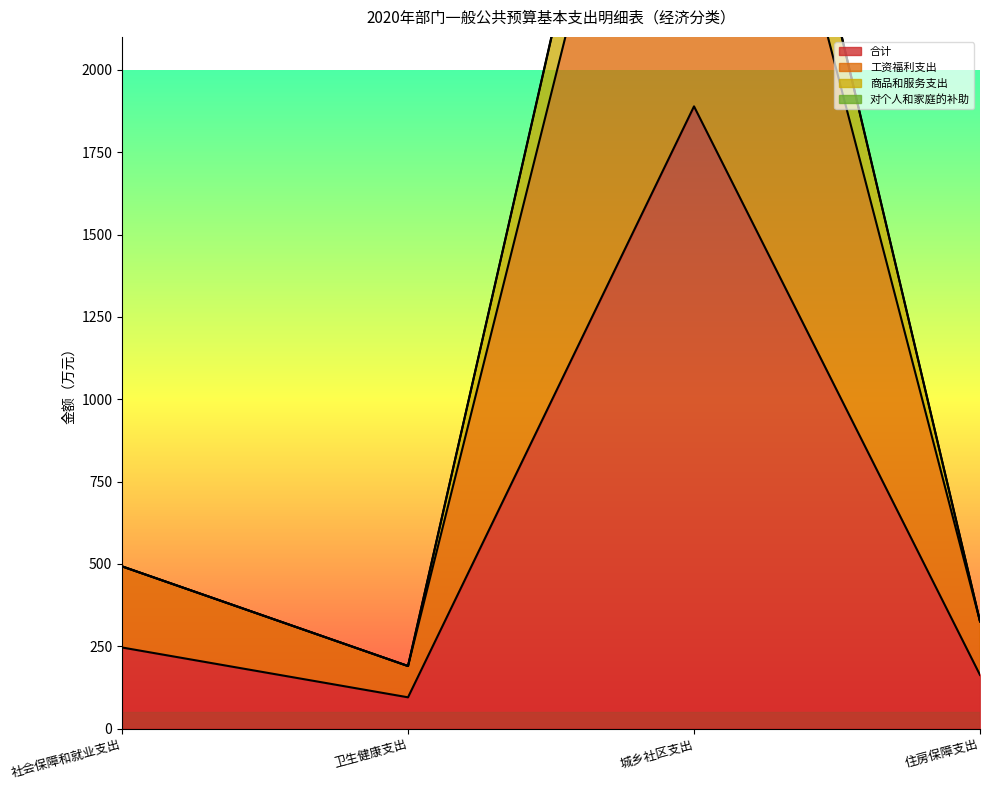

At 城乡社区支出, list the series in order from smallest to largest.

合计, 工资福利支出, 对个人和家庭的补助, 商品和服务支出